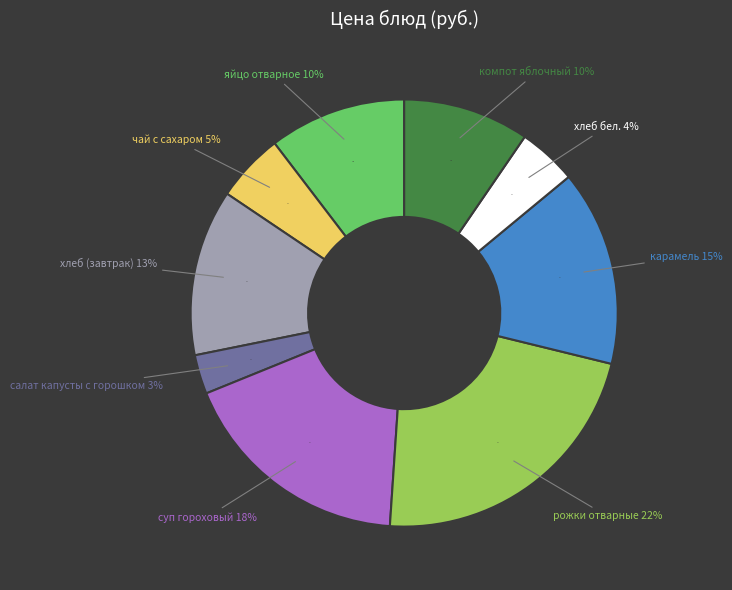

How many slices are in this pie chart?

9